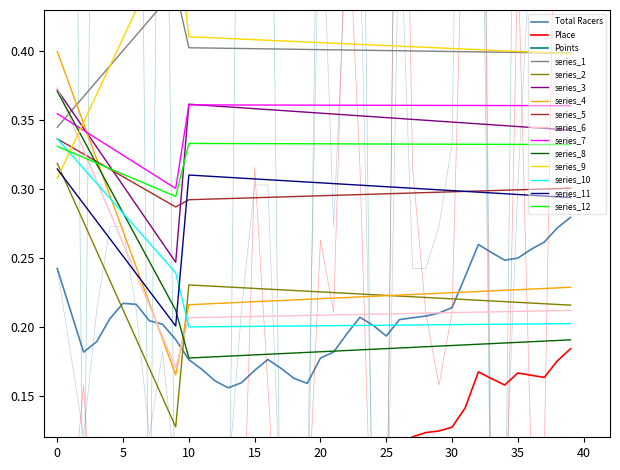

What is the difference between the maximum and minimum values in the Total Racers series?

1.0